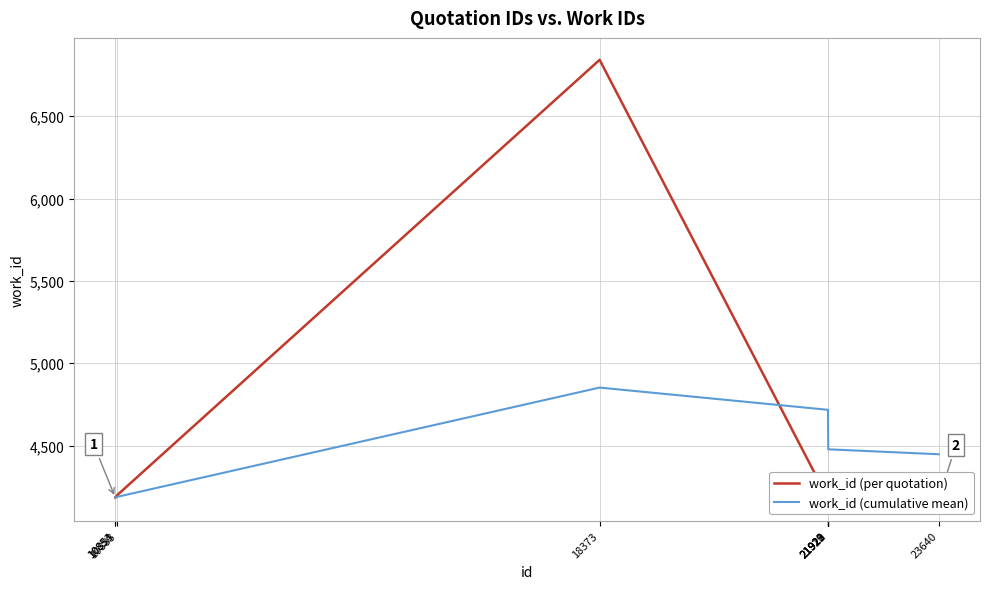

How many data points in work_id (cumulative mean) are less than 4514?

5